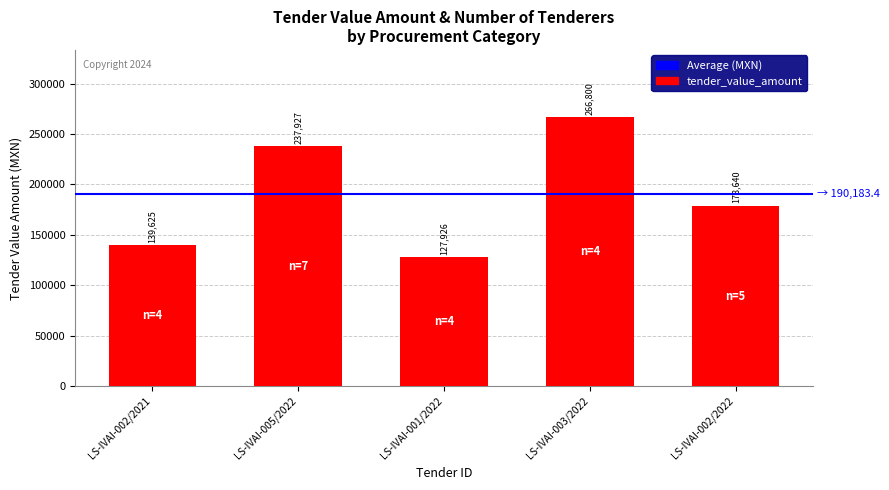

List the labels in order of value, smallest first.

LS-IVAI-001/2022, LS-IVAI-002/2021, LS-IVAI-002/2022, LS-IVAI-005/2022, LS-IVAI-003/2022